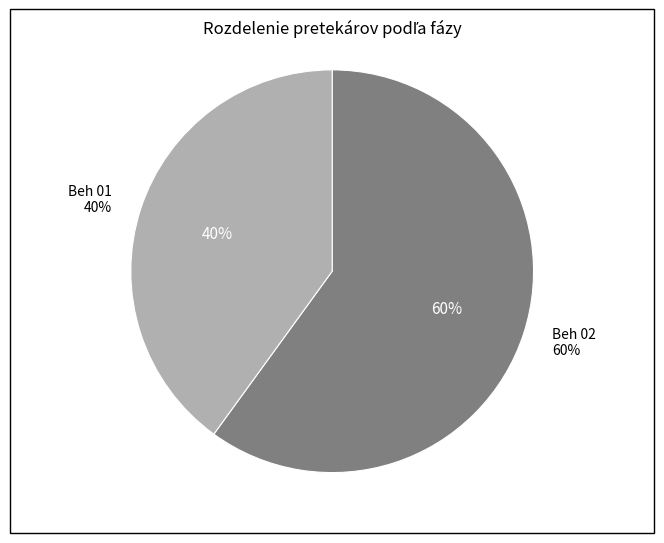

True or false: Beh 01 accounts for 40% of the total.

True